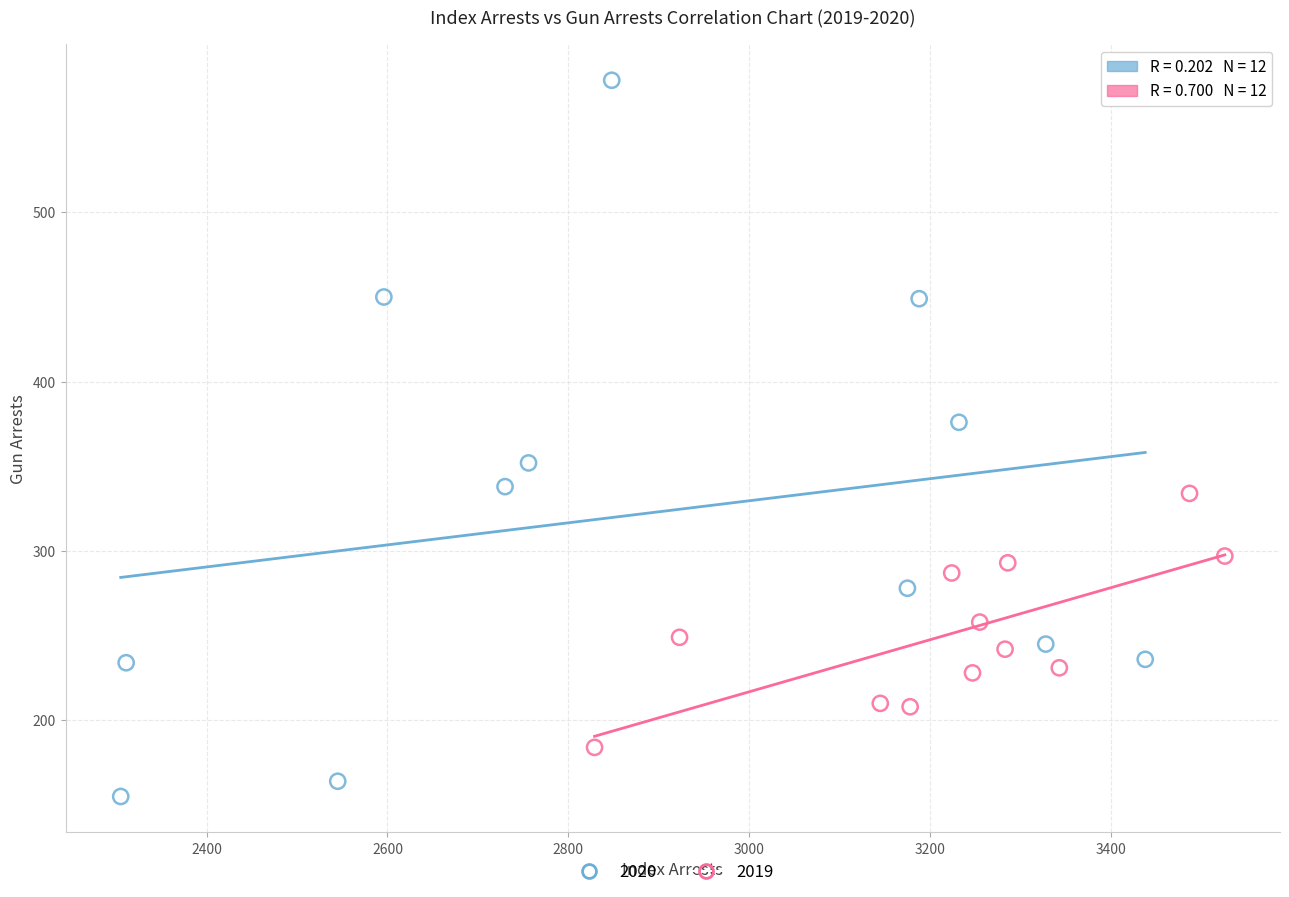

Which series reaches the maximum Y coordinate?

2020